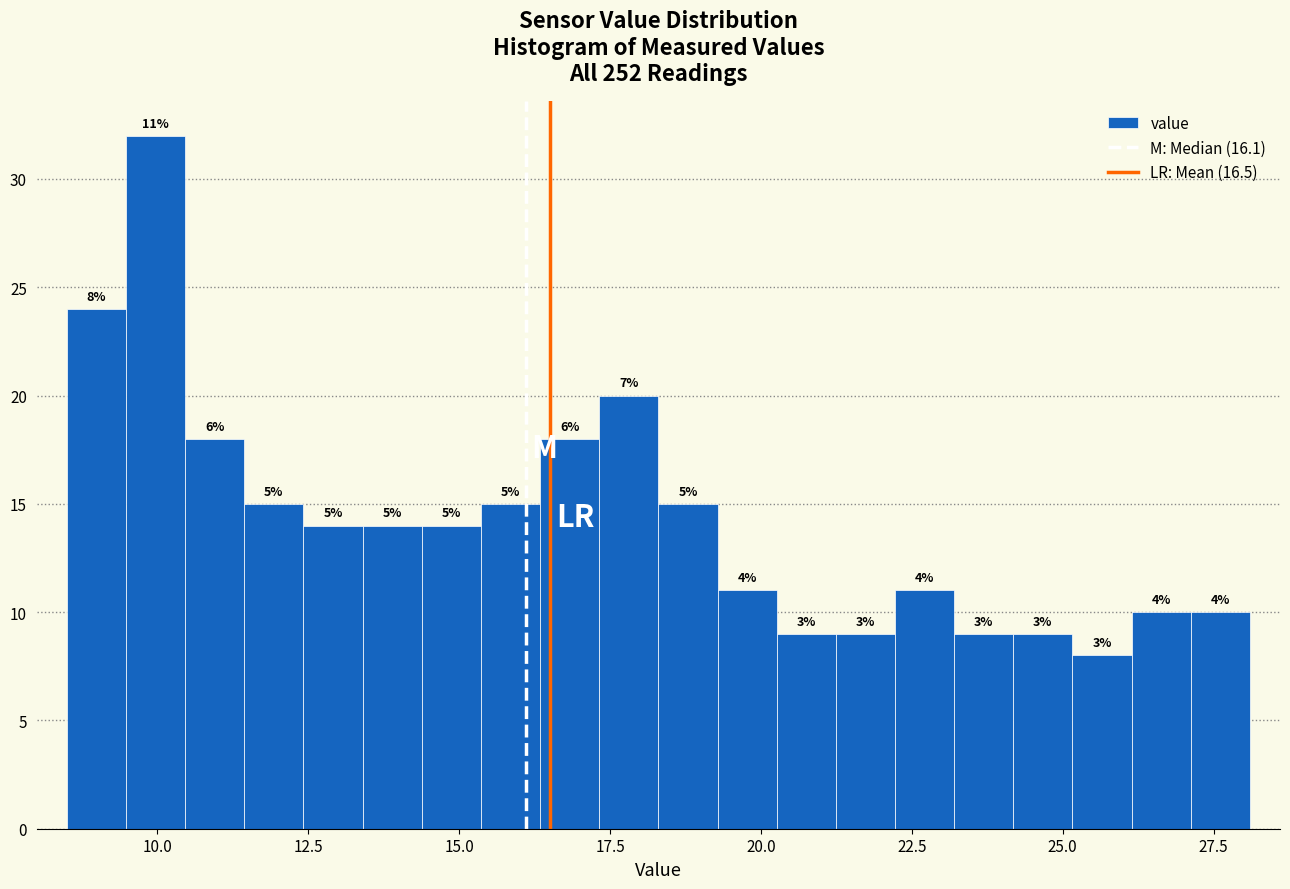

Around what value on the x-axis is the tallest bar? Give the approximate position of its centre, as read against the axis.

10.0